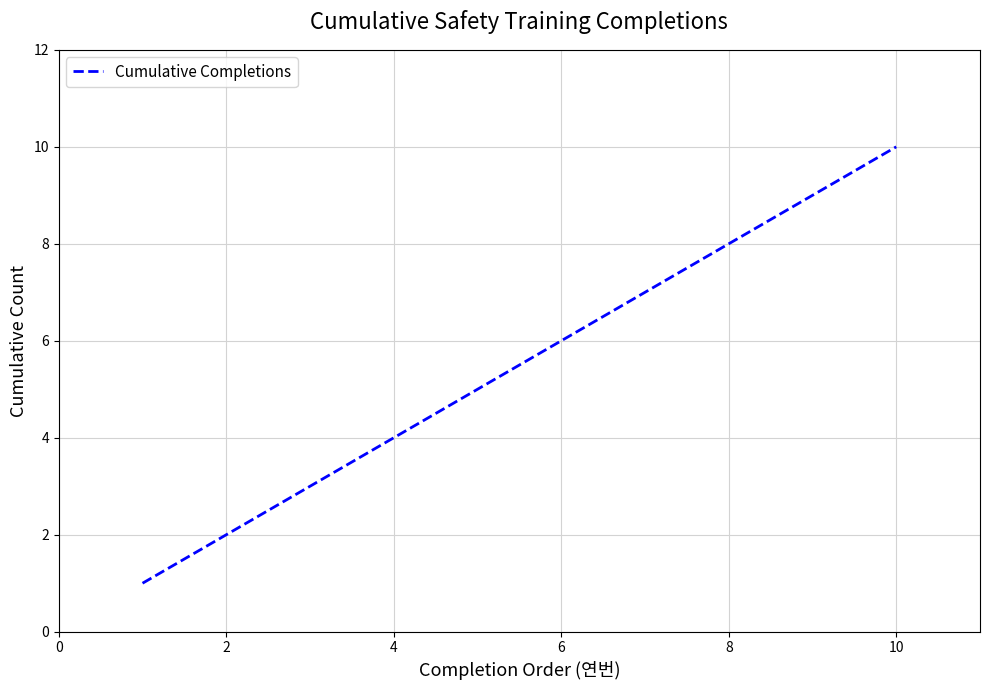

How many values are below 6?

5